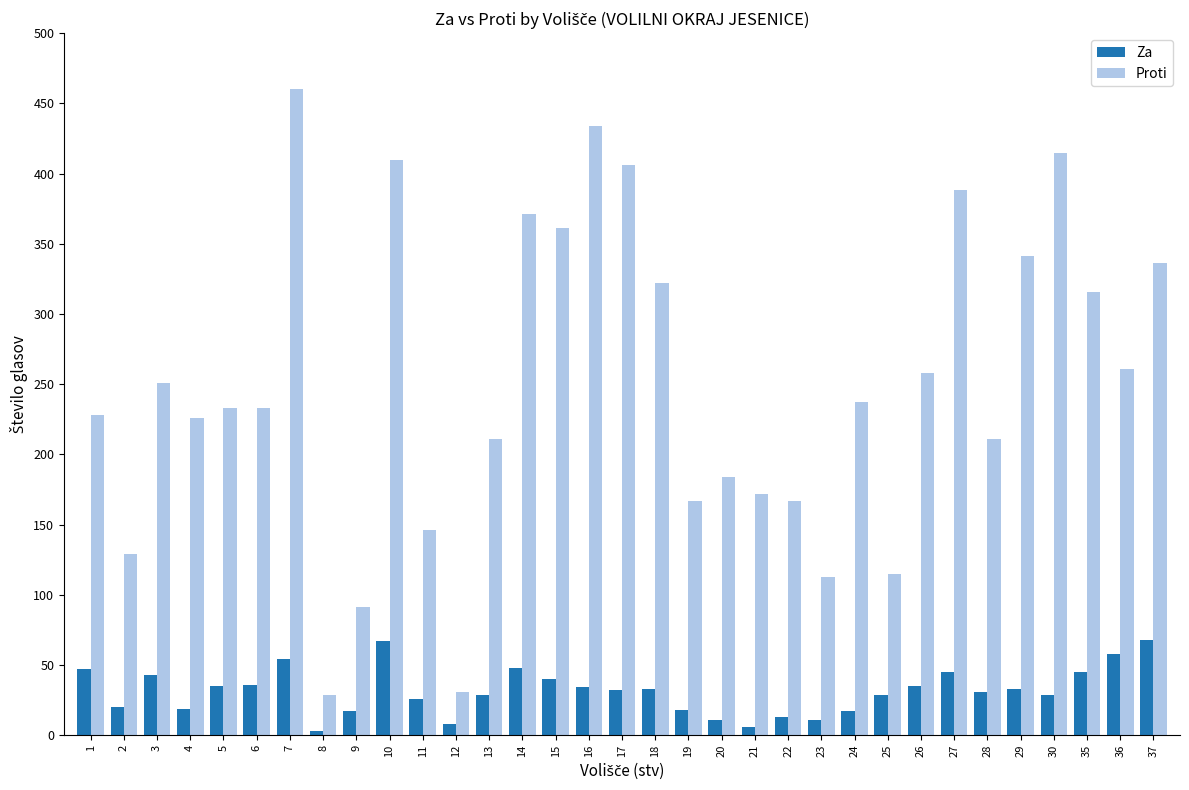

Which series has the widest spread of values?

Proti